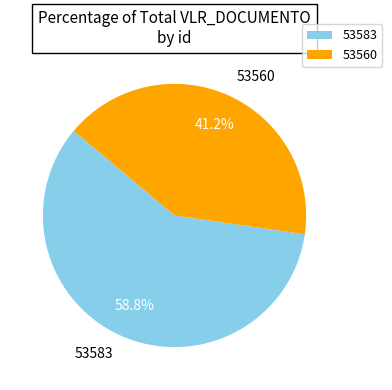

Which slice is the smallest?

53560